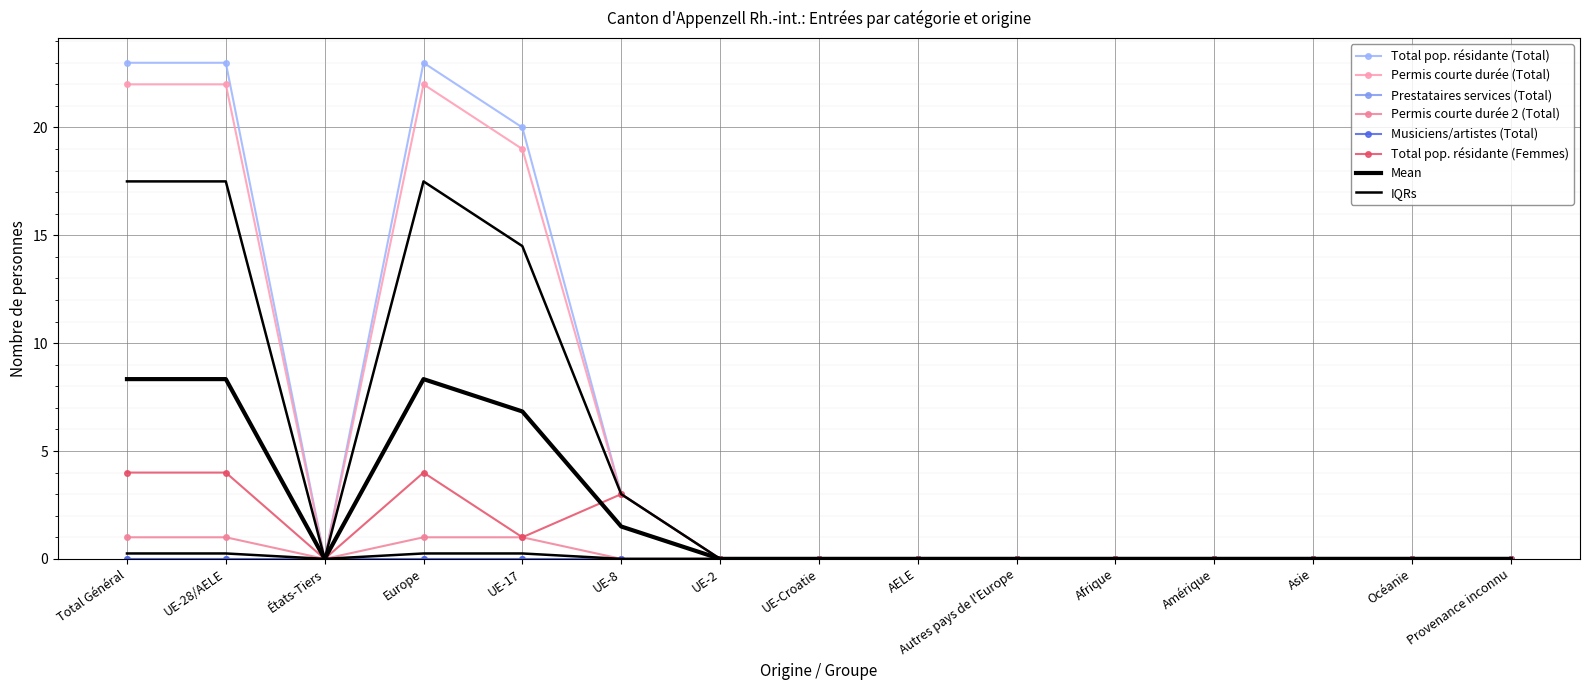

What is the difference between the second highest and second lowest values in the Total pop. résidante (Total) series?

23